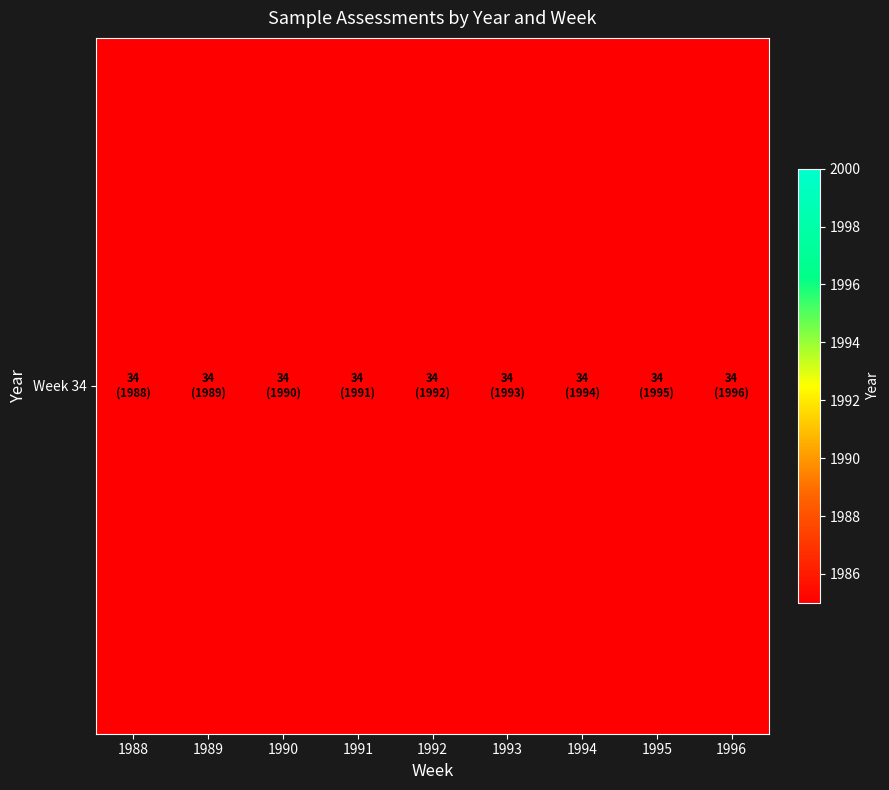

Rank the categories by value from lowest to highest.

1988, 1989, 1990, 1991, 1992, 1993, 1994, 1995, 1996